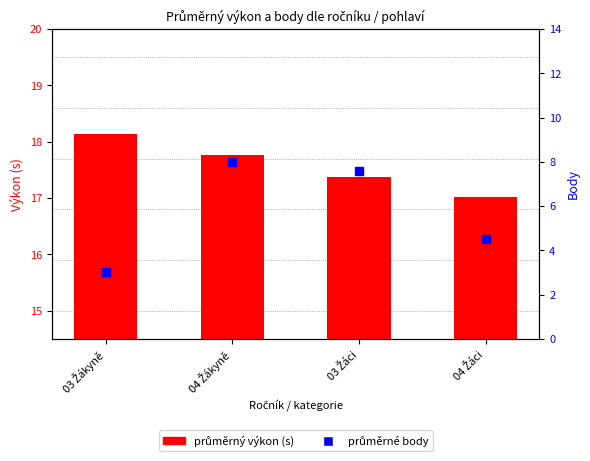

Which series has the largest total across all categories?

průměrný výkon